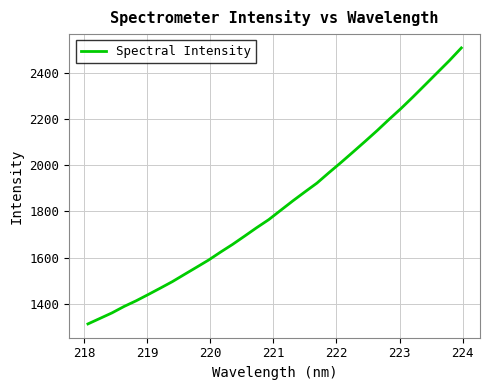

What is the difference between the second highest and minimum values?

1142.8